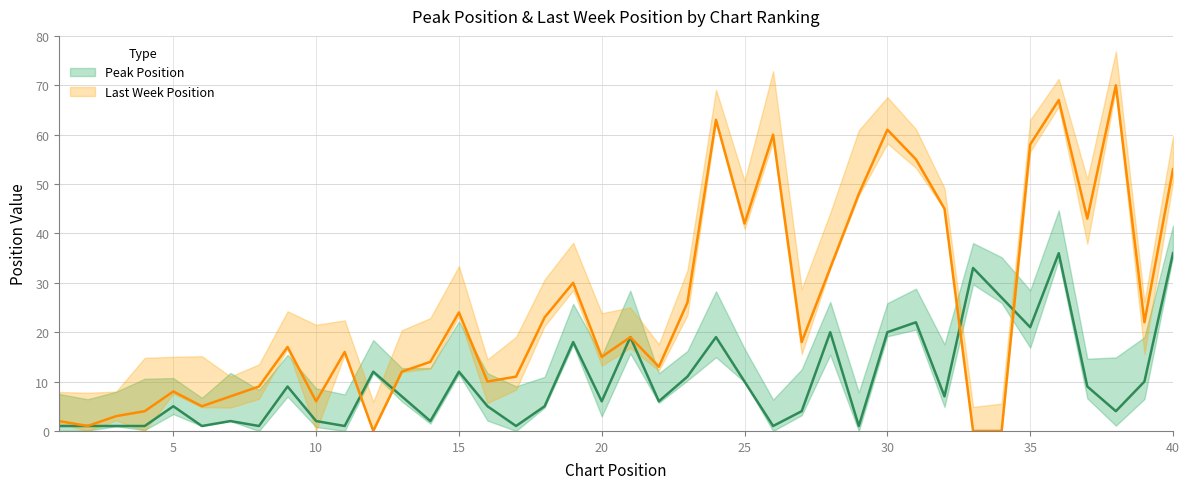

List the labels in order of value, largest first.

36, 40, 33, 34, 31, 35, 28, 30, 21, 24, 19, 12, 15, 23, 25, 39, 9, 37, 13, 32, 20, 22, 5, 16, 18, 27, 38, 7, 10, 14, 1, 2, 3, 4, 6, 8, 11, 17, 26, 29